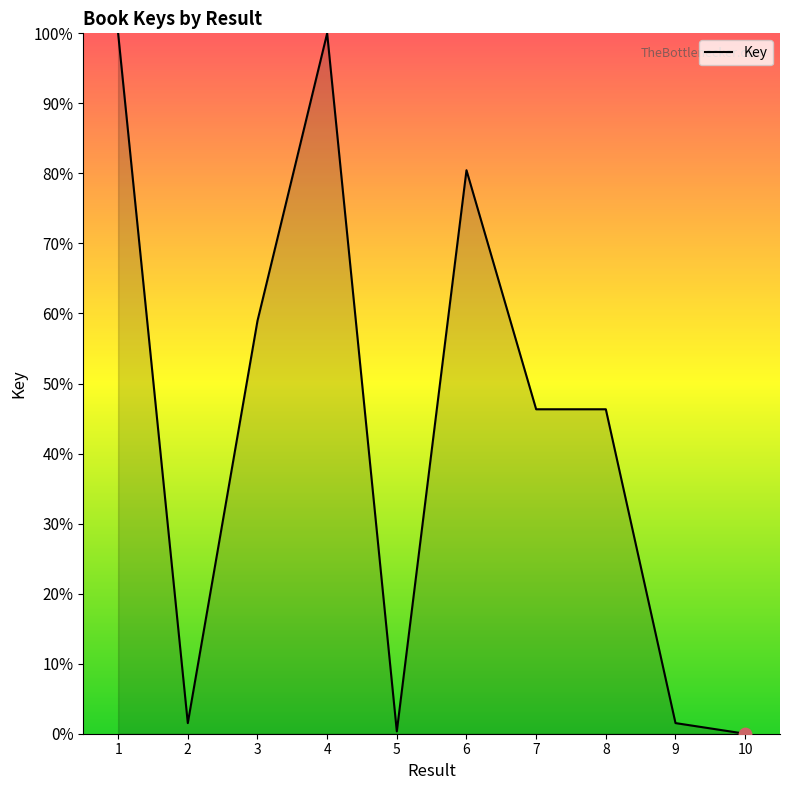

What is the change in value from 4 to 7?

-53.7